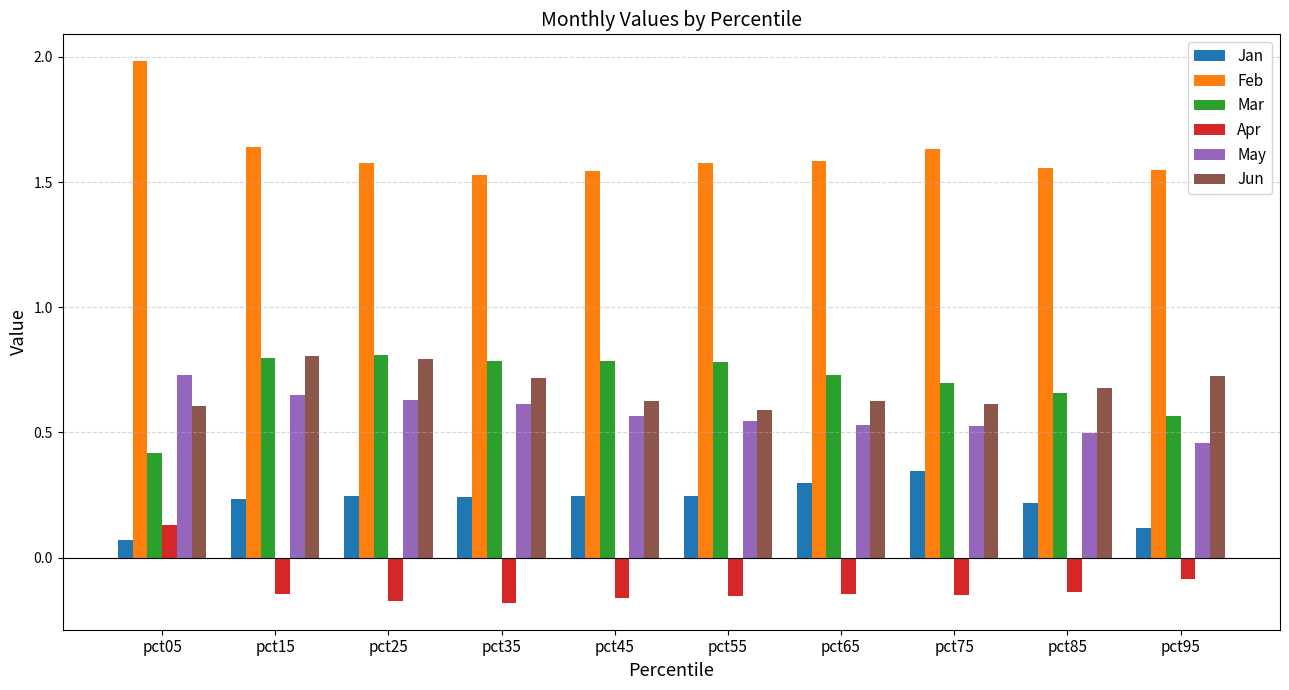

At which label is Mar closest to 0?

pct05